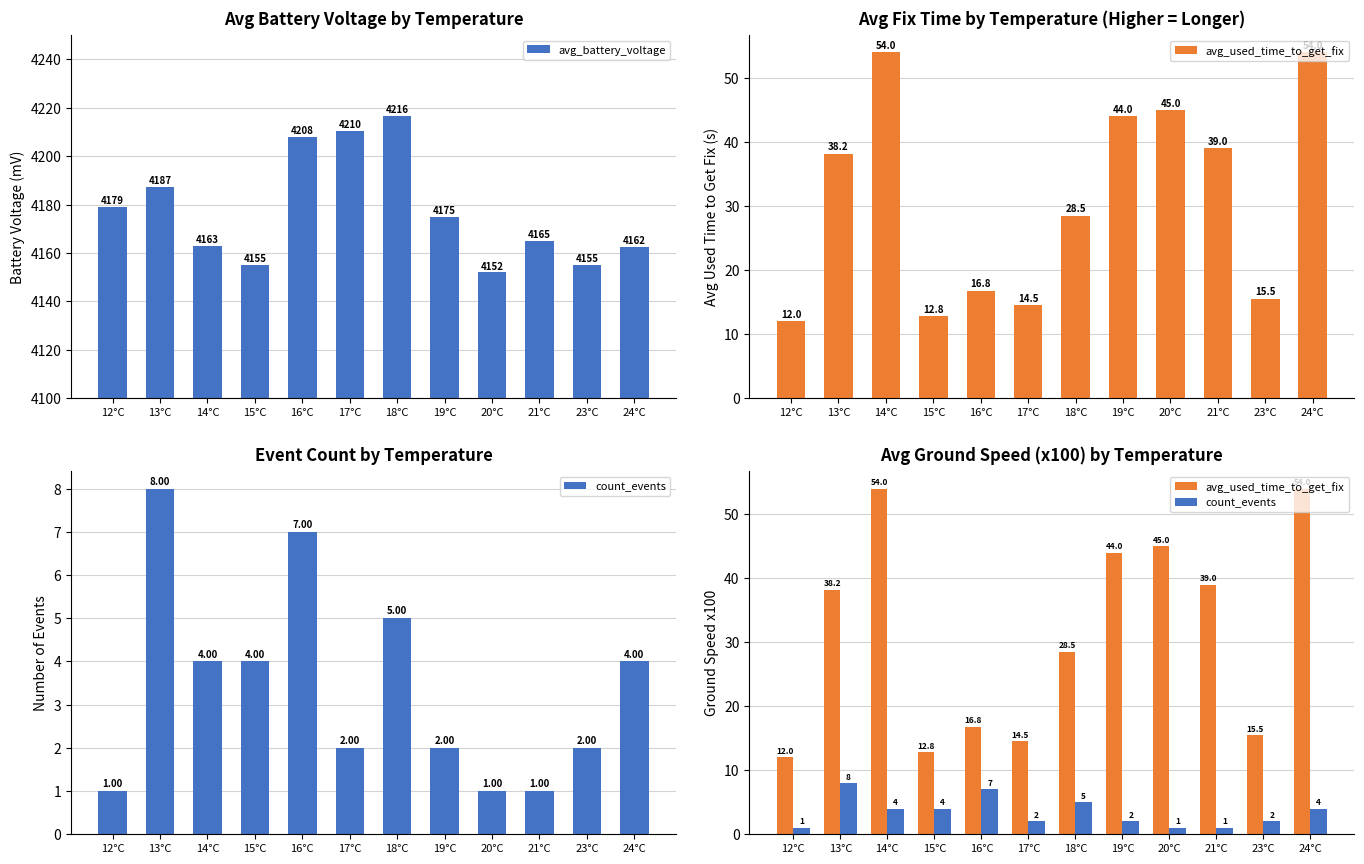

What is the label of the 4th bar from the right?

20°C